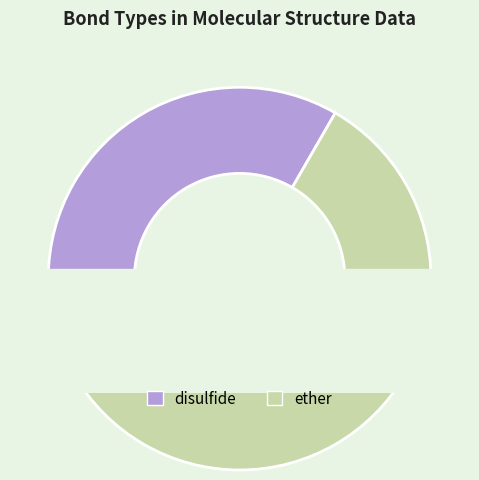

Which slice represents more than half of the pie?

ether